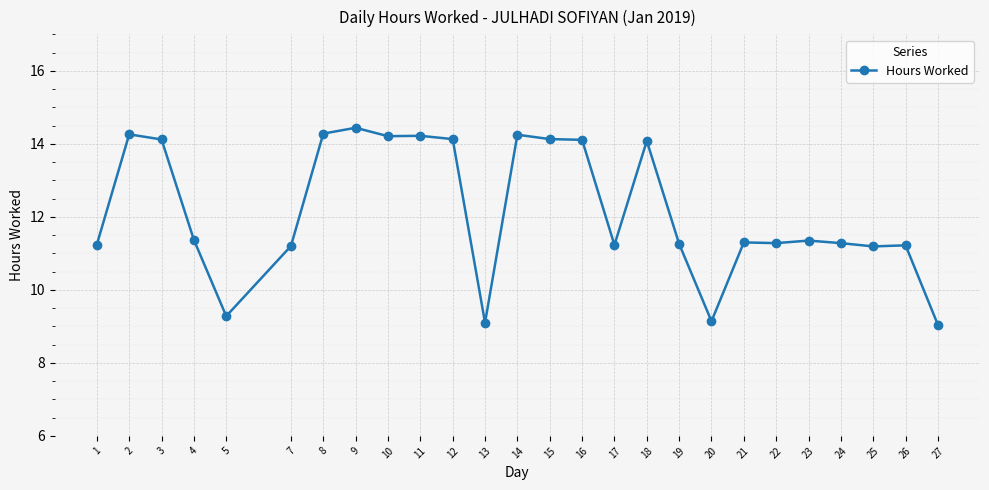

At which label does the data first exceed 11?

1